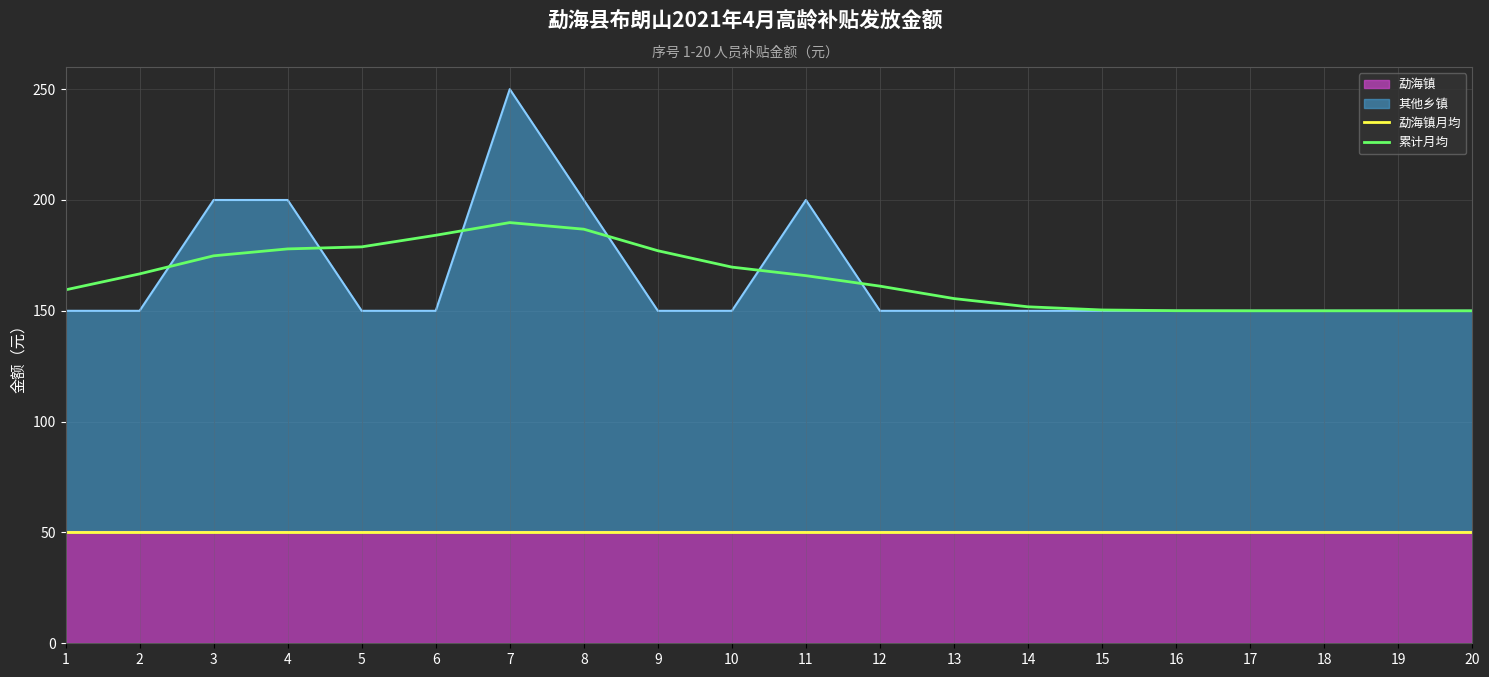

True or false: 累计月均 has a value of 165.9 at 11.

True